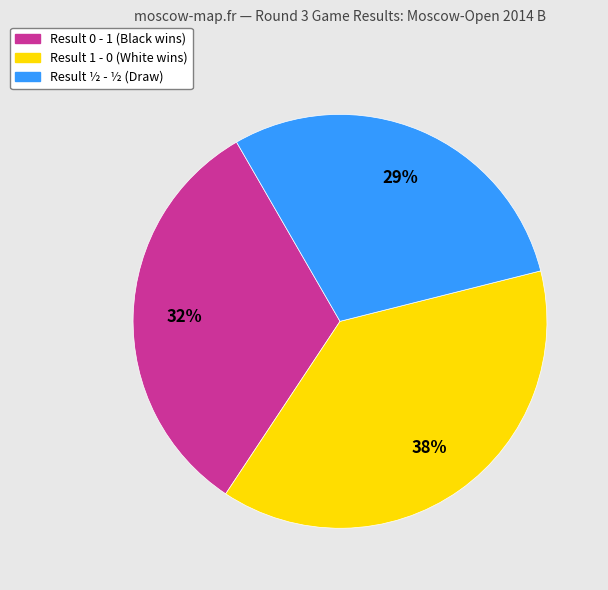

How many segments does this pie chart have?

3